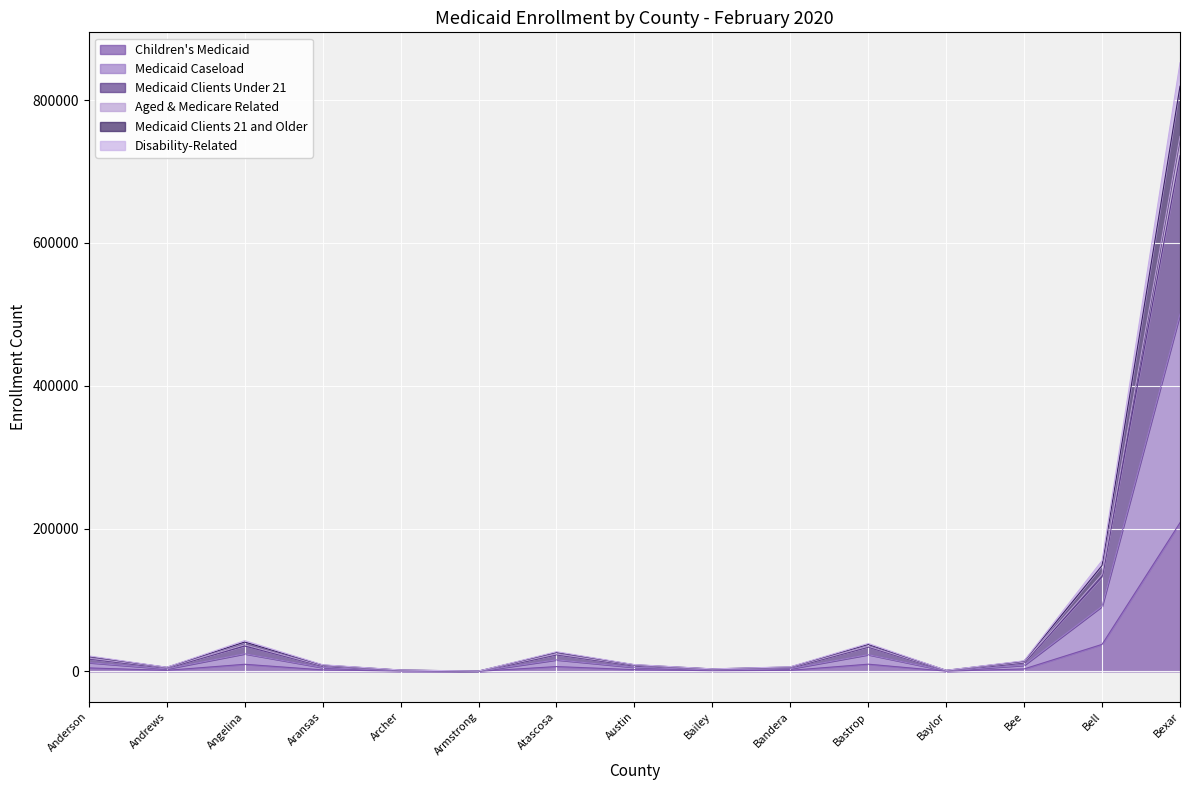

Is the value of Disability-Related at Andrews greater than the value of Medicaid Caseload at Bexar?

No